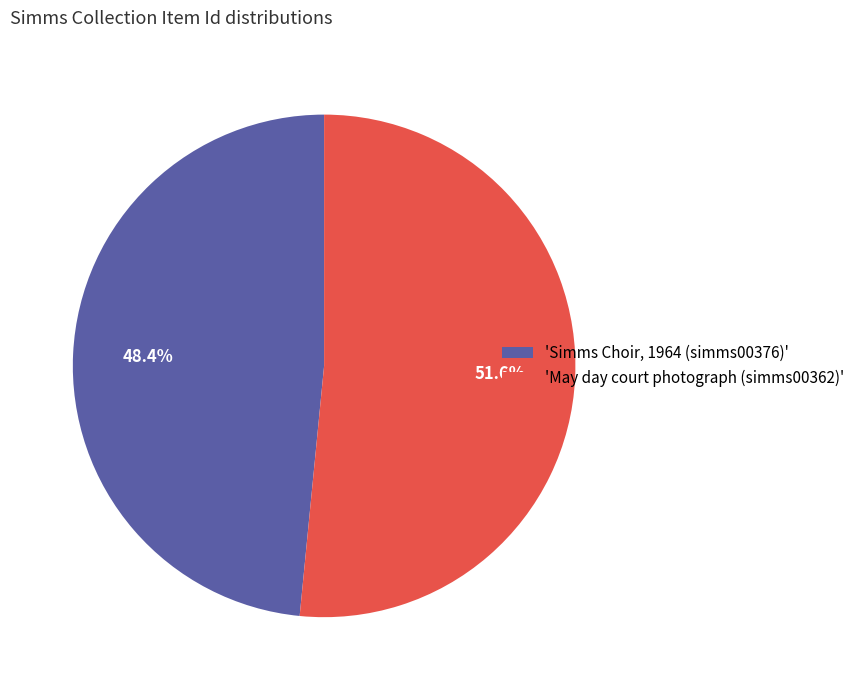

Is 'Simms Choir, 1964 (simms00376)' the majority of the pie?

No